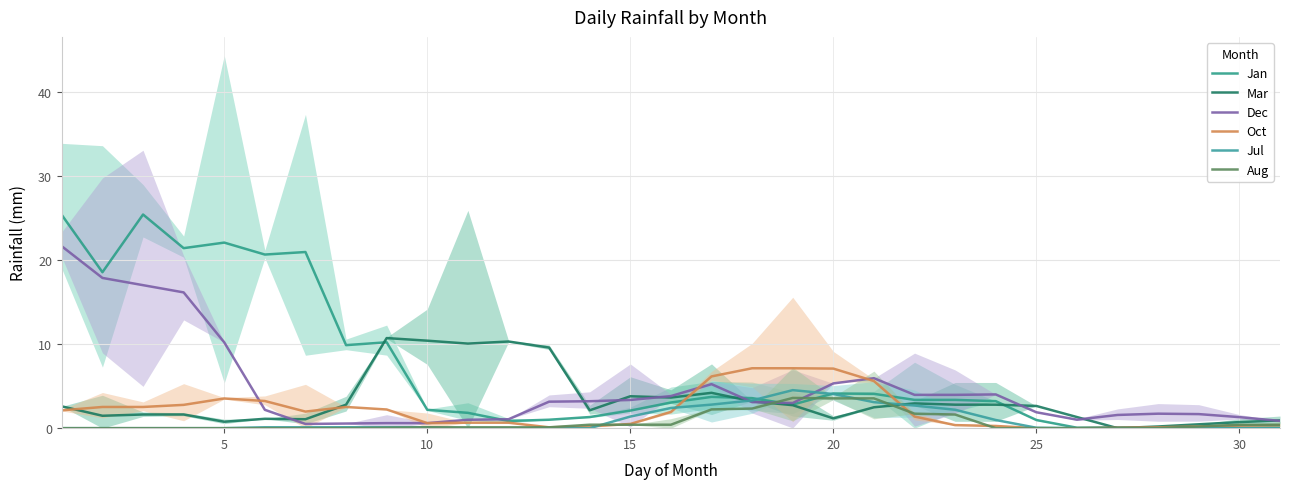

What is the difference between the second highest and minimum values in the Oct series?

7.1